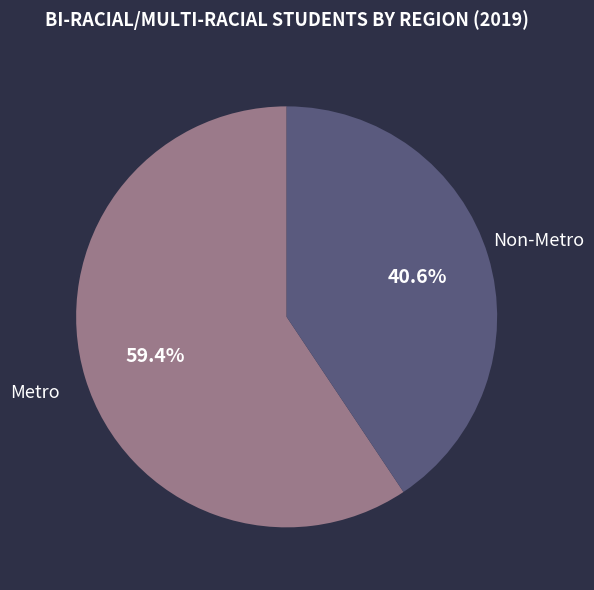

Which has a higher value, Non-Metro or Metro?

Metro